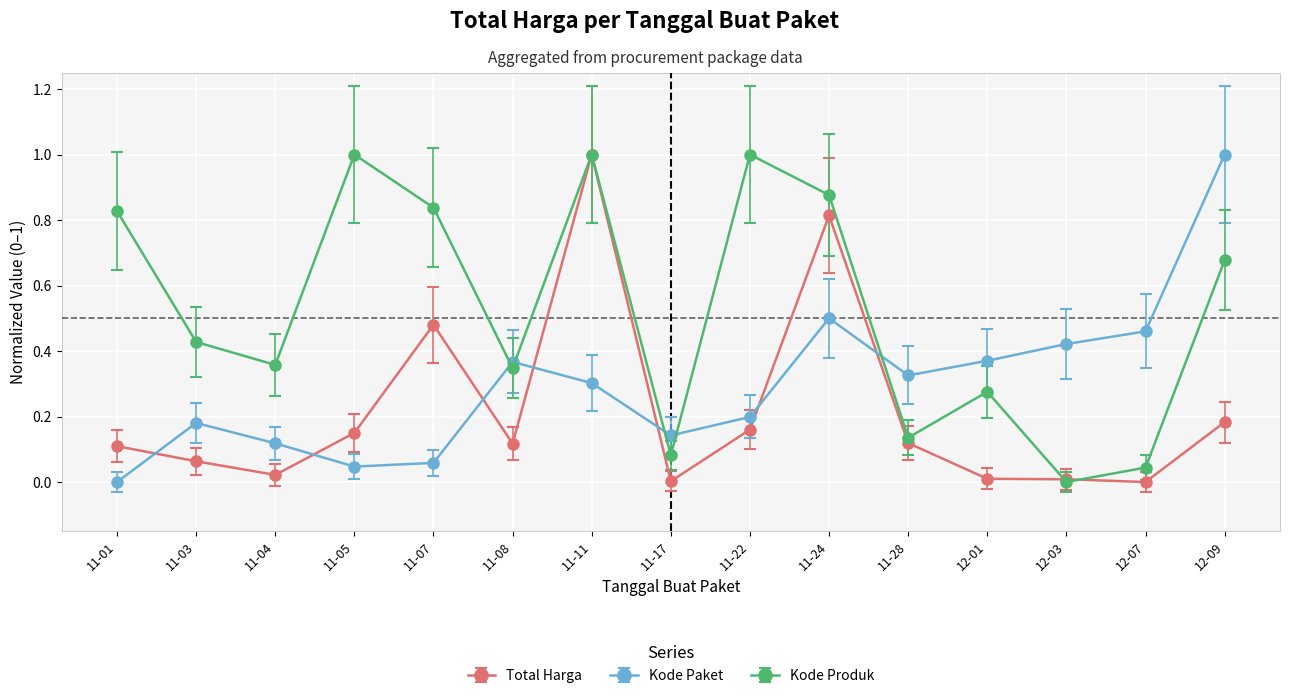

What are all the series names shown in the legend?

Total Harga, Kode Paket, Kode Produk